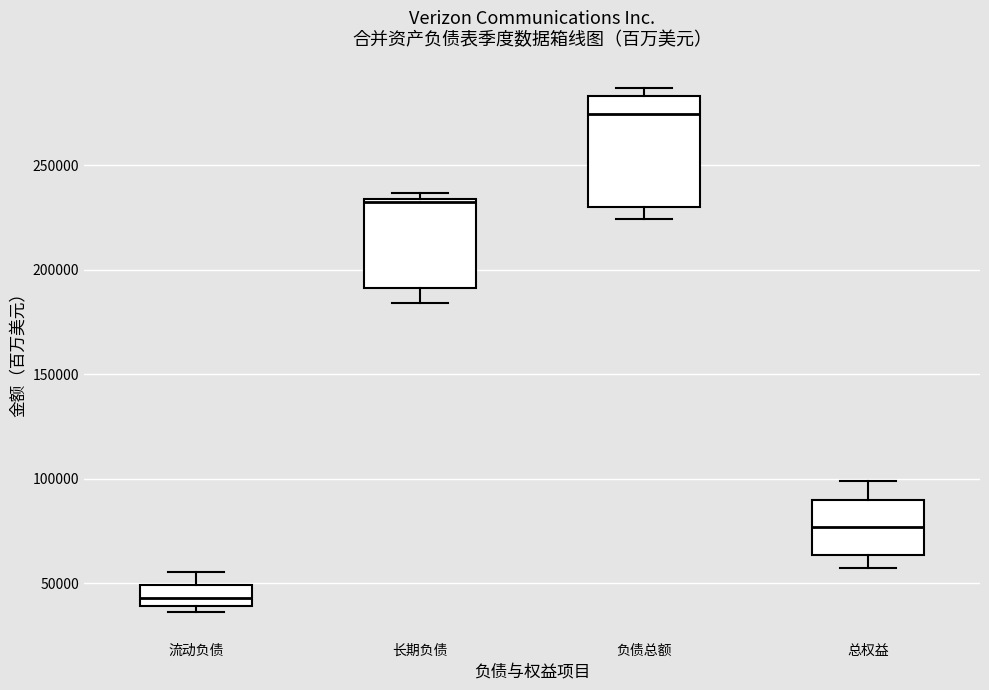

Comparing the boxes themselves (not the whiskers), which one is the tallest?

负债总额